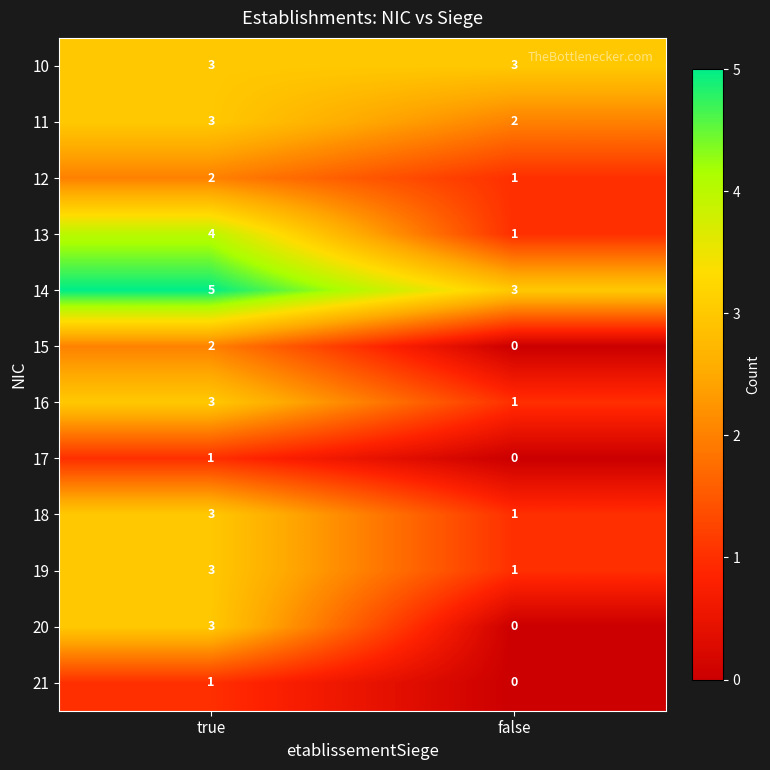

At which category is the sum across all series the highest?

true